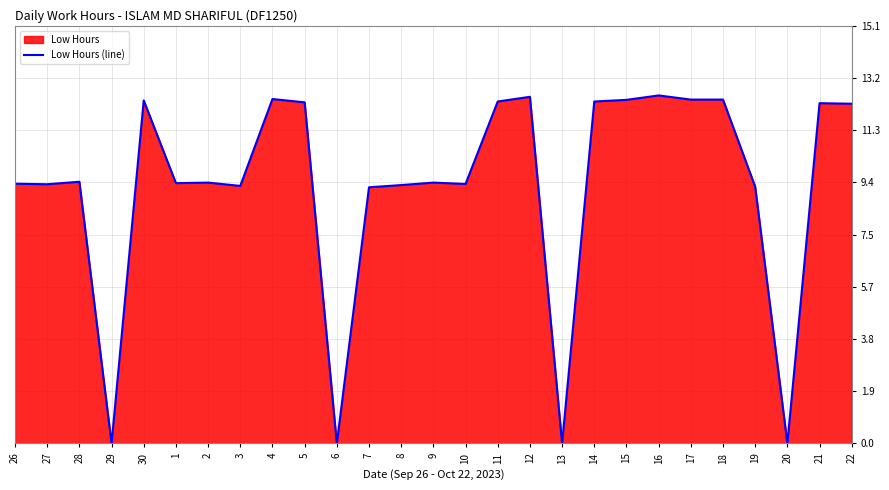

How many data points are less than 9?

4